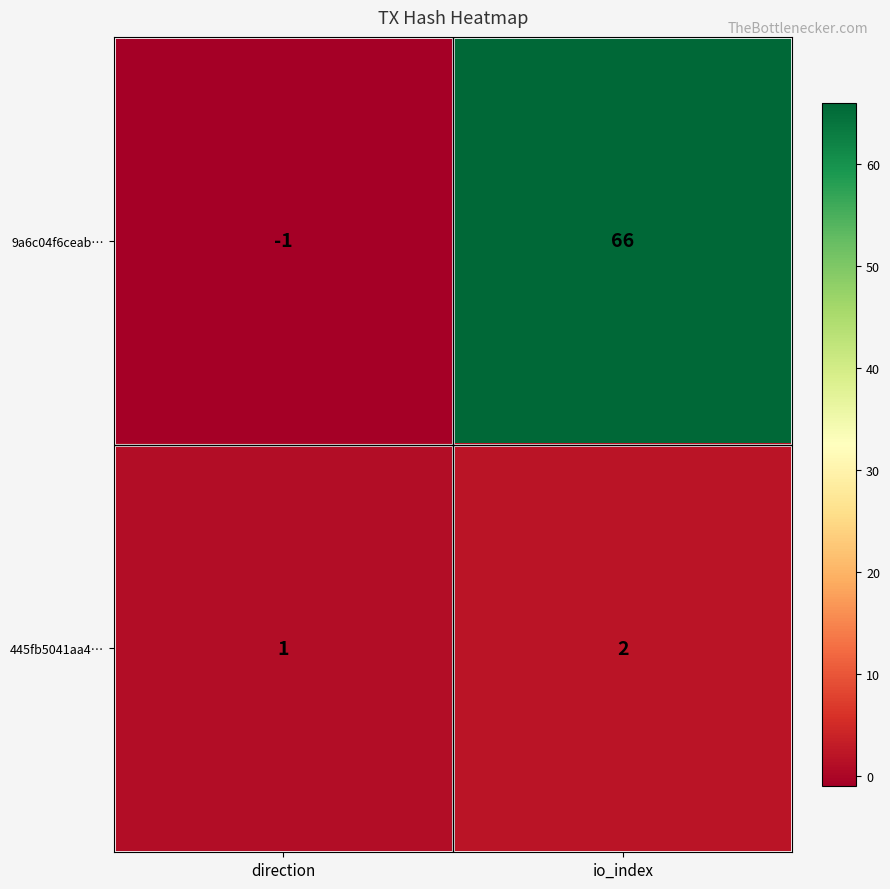

Which category has the lowest value across all series?

direction